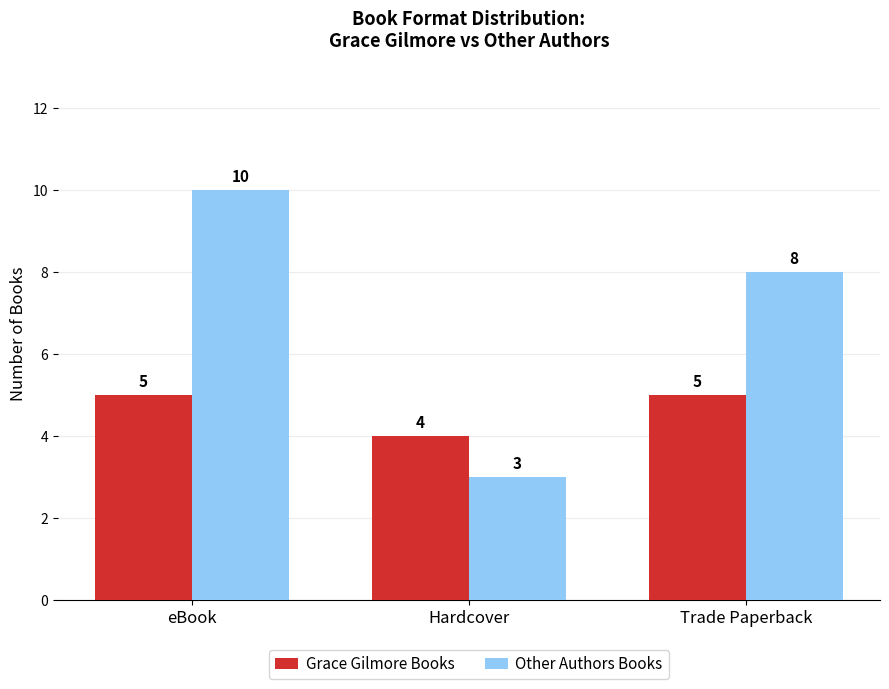

Which series has the largest range (max minus min)?

Other Authors Books